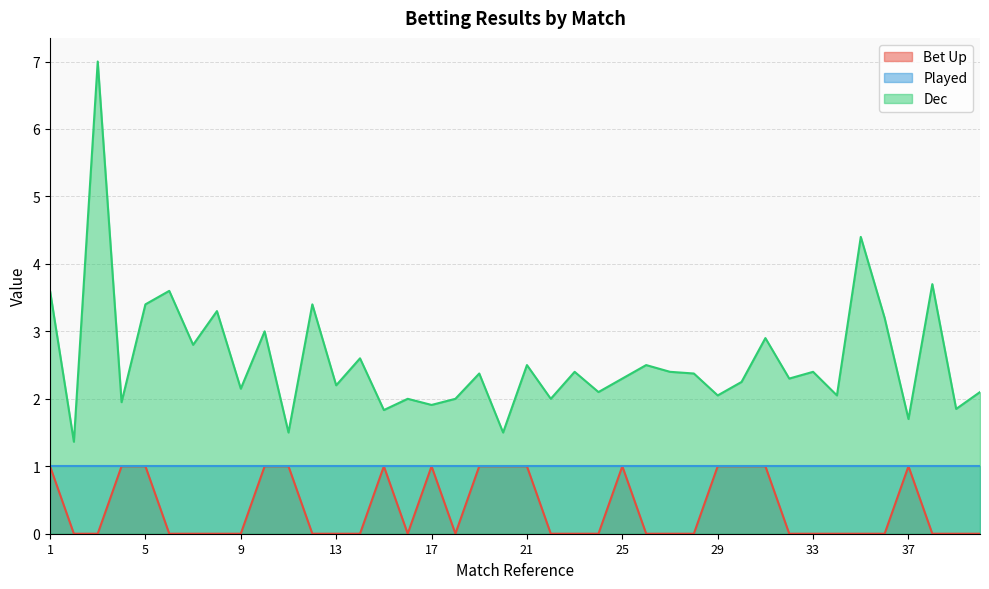

What is the maximum value for Dec?

7.0